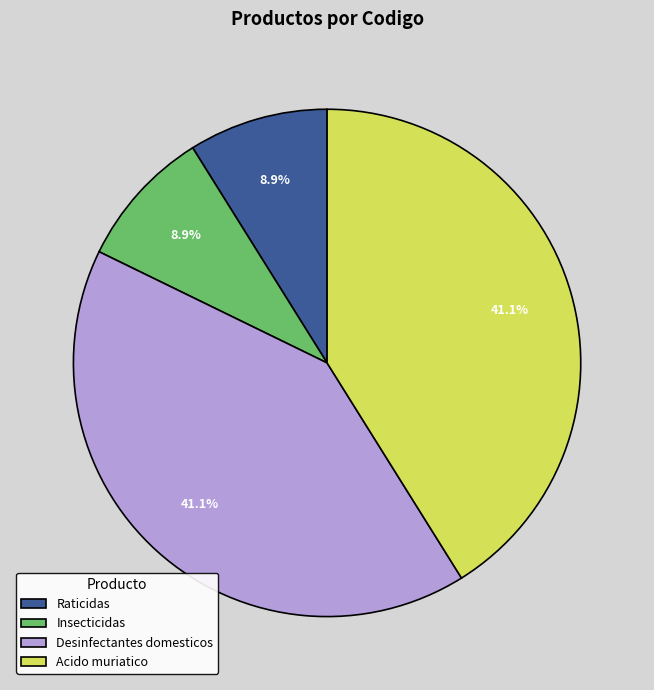

To the nearest percent, what is the difference between the largest and smallest slice percentages?

32%